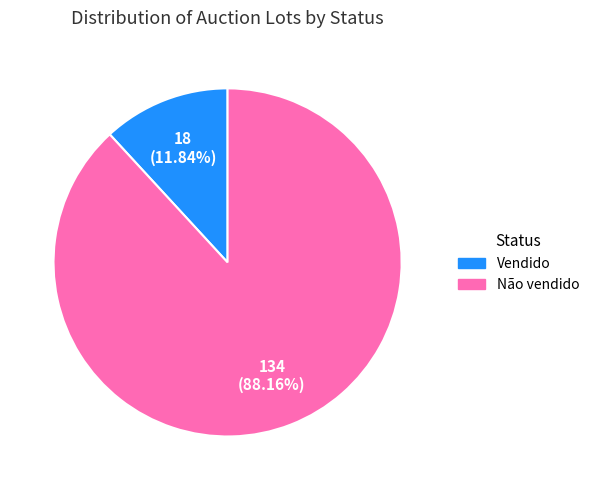

Approximately how many times larger is the value at Não vendido compared to Vendido?

7.4